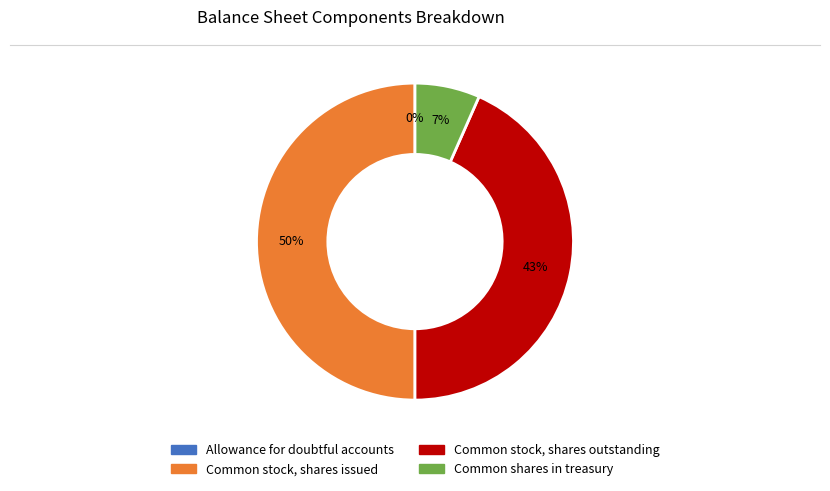

Between Common shares in treasury and Common stock, shares issued, which is larger?

Common stock, shares issued